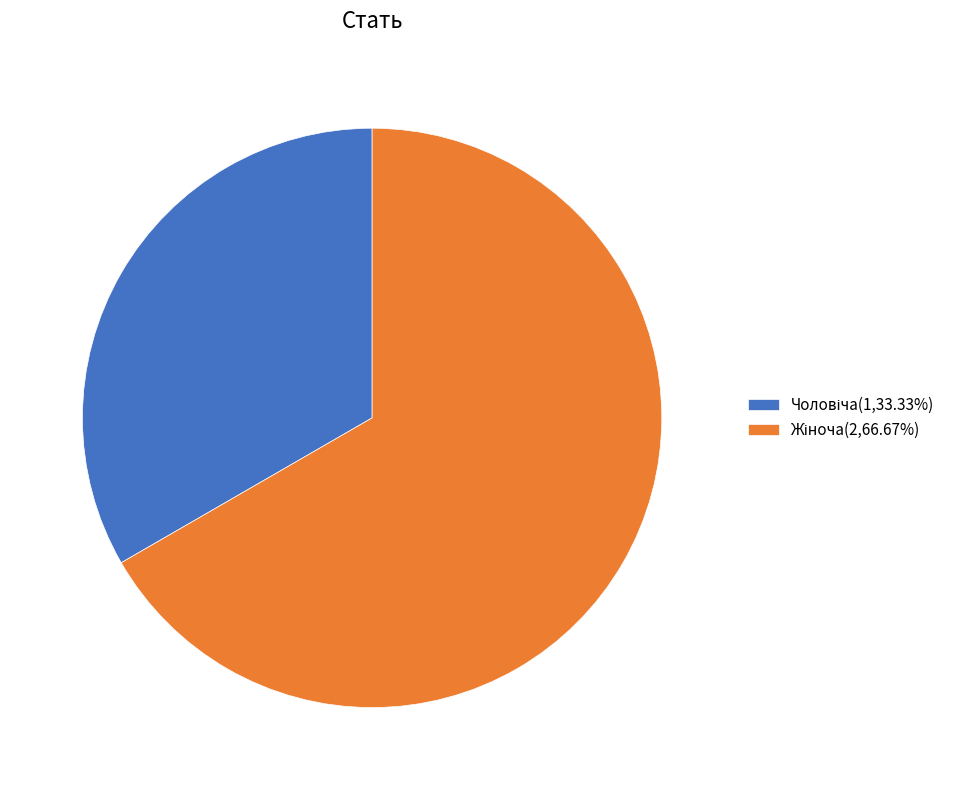

Is there a majority slice in this chart?

Yes